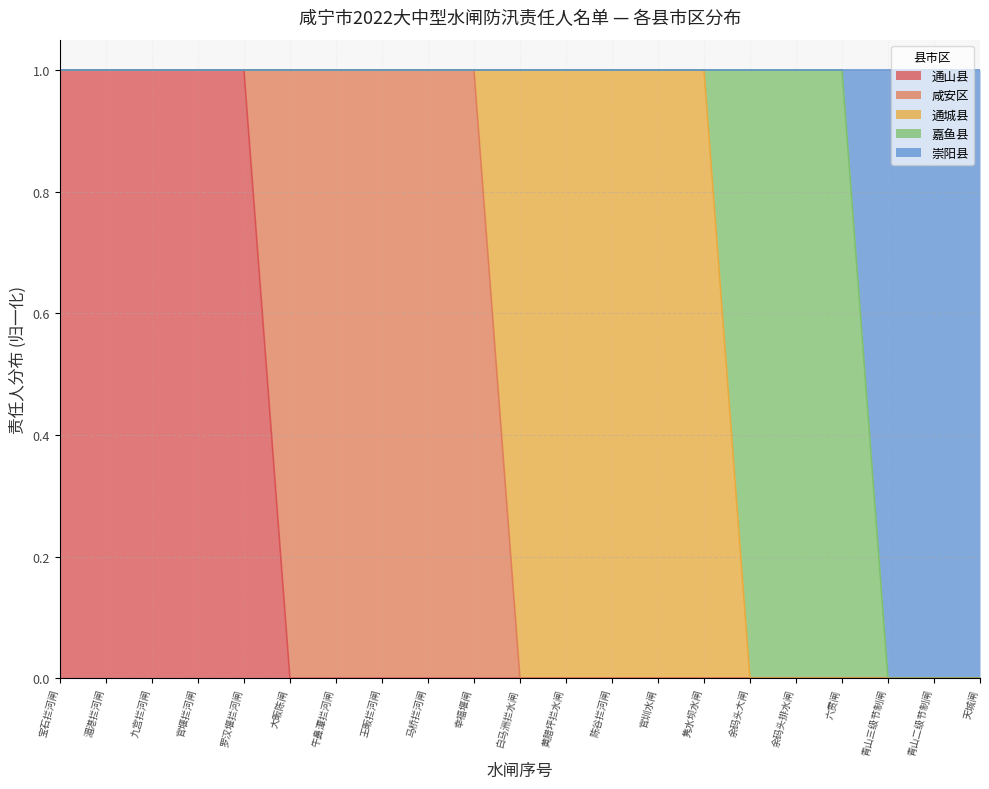

True or false: 通山县 has a value of -1 at 马桥拦河闸.

False